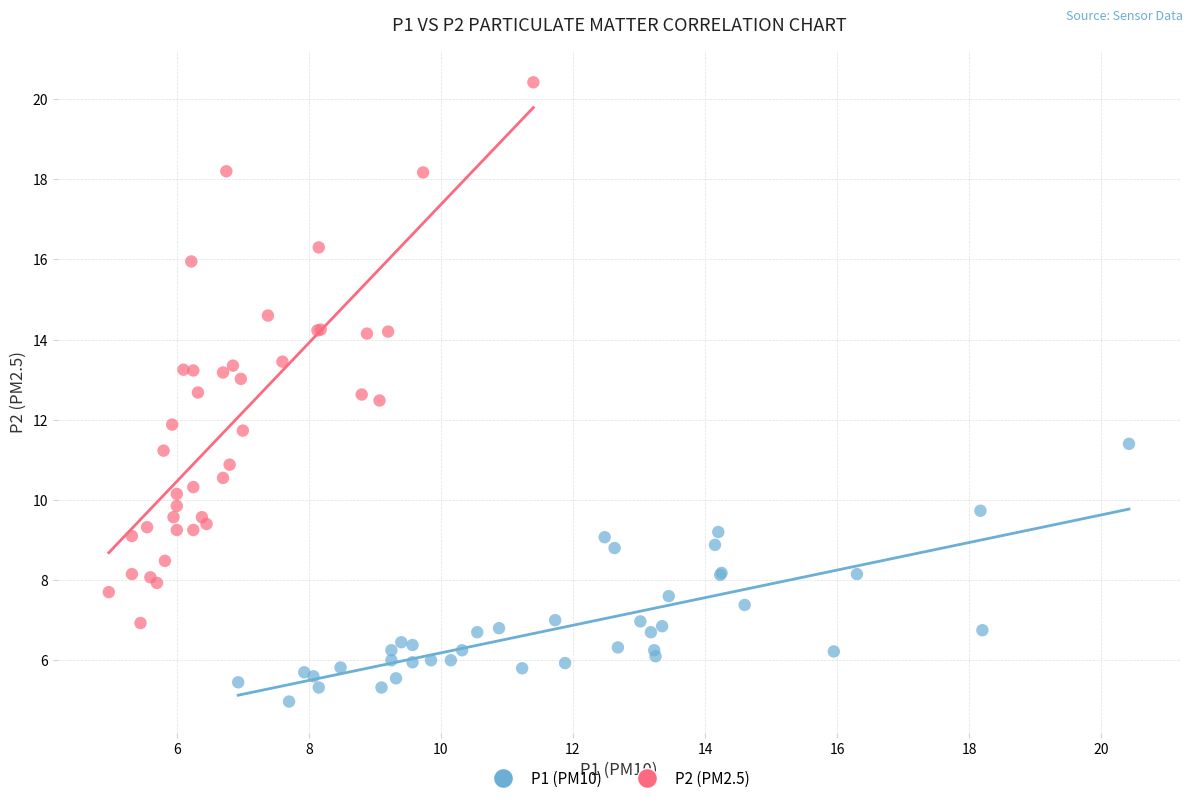

Which series contains the lowest Y value?

P1 (PM10)